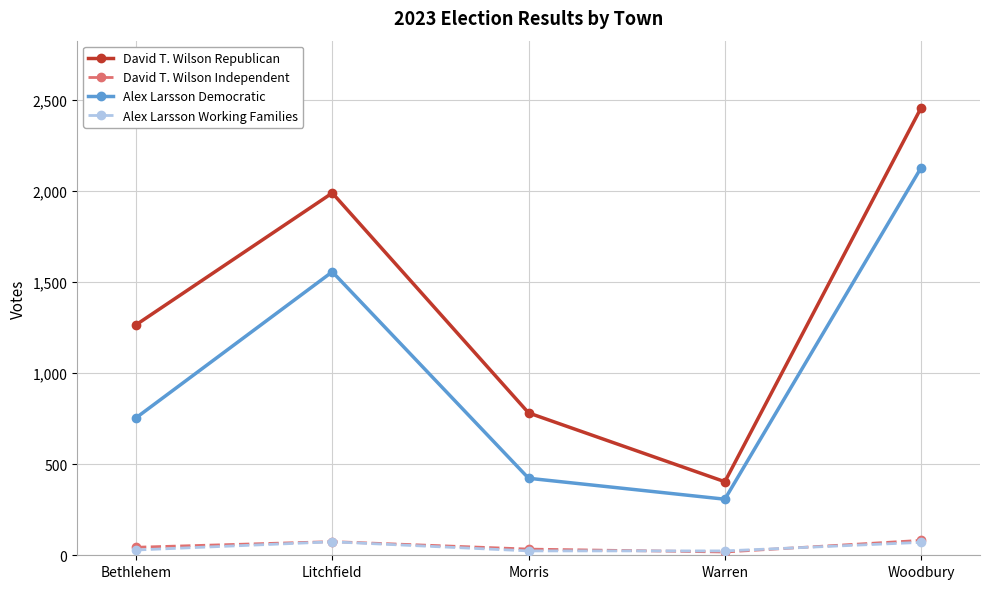

The value of Alex Larsson Democratic at Litchfield is 1557. True or false?

True